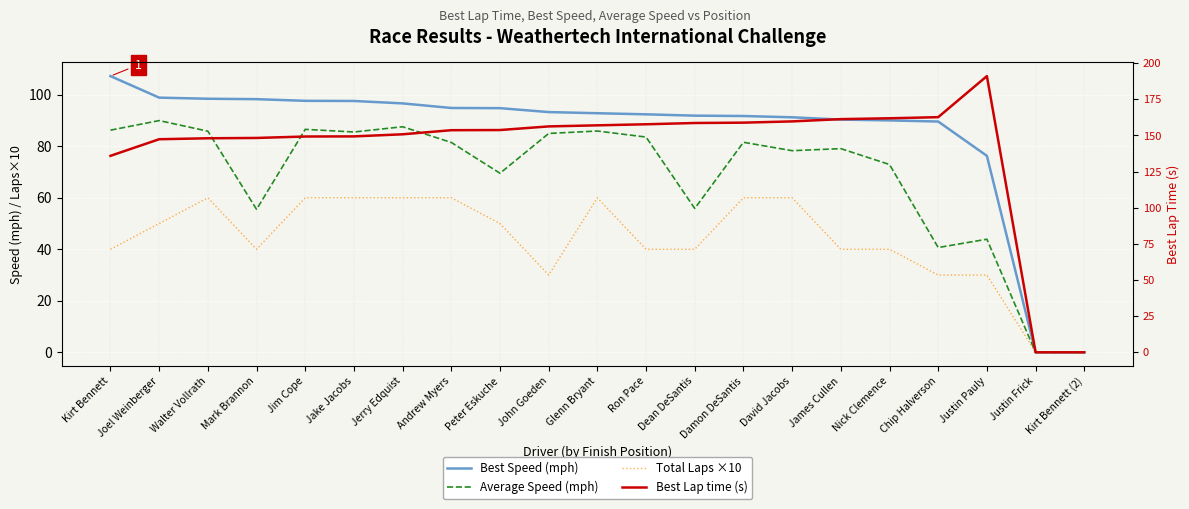

At which label is Best Speed (mph) closest to 53?

Justin Pauly